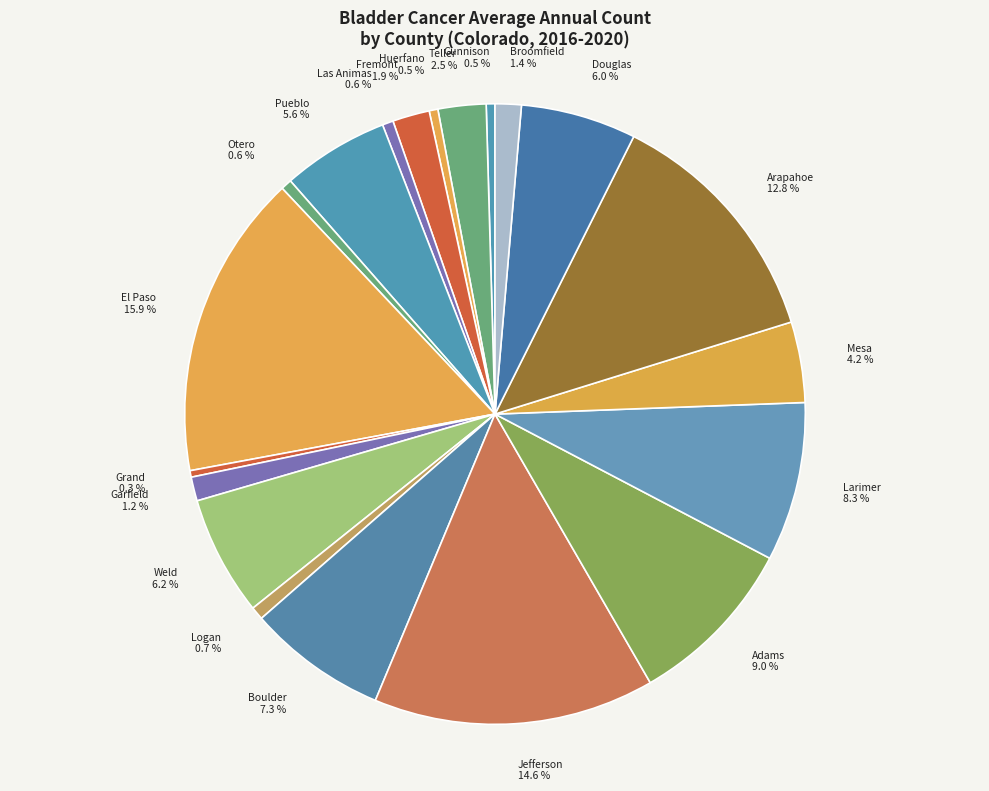

Between Broomfield 1.4 % and Fremont 1.9 %, which is larger?

Fremont 1.9 %